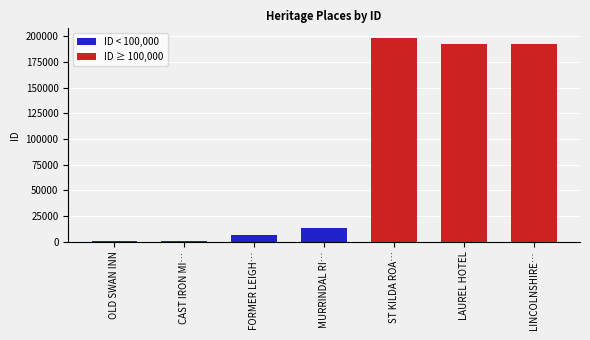

Does the chart contain stacked bars?

No